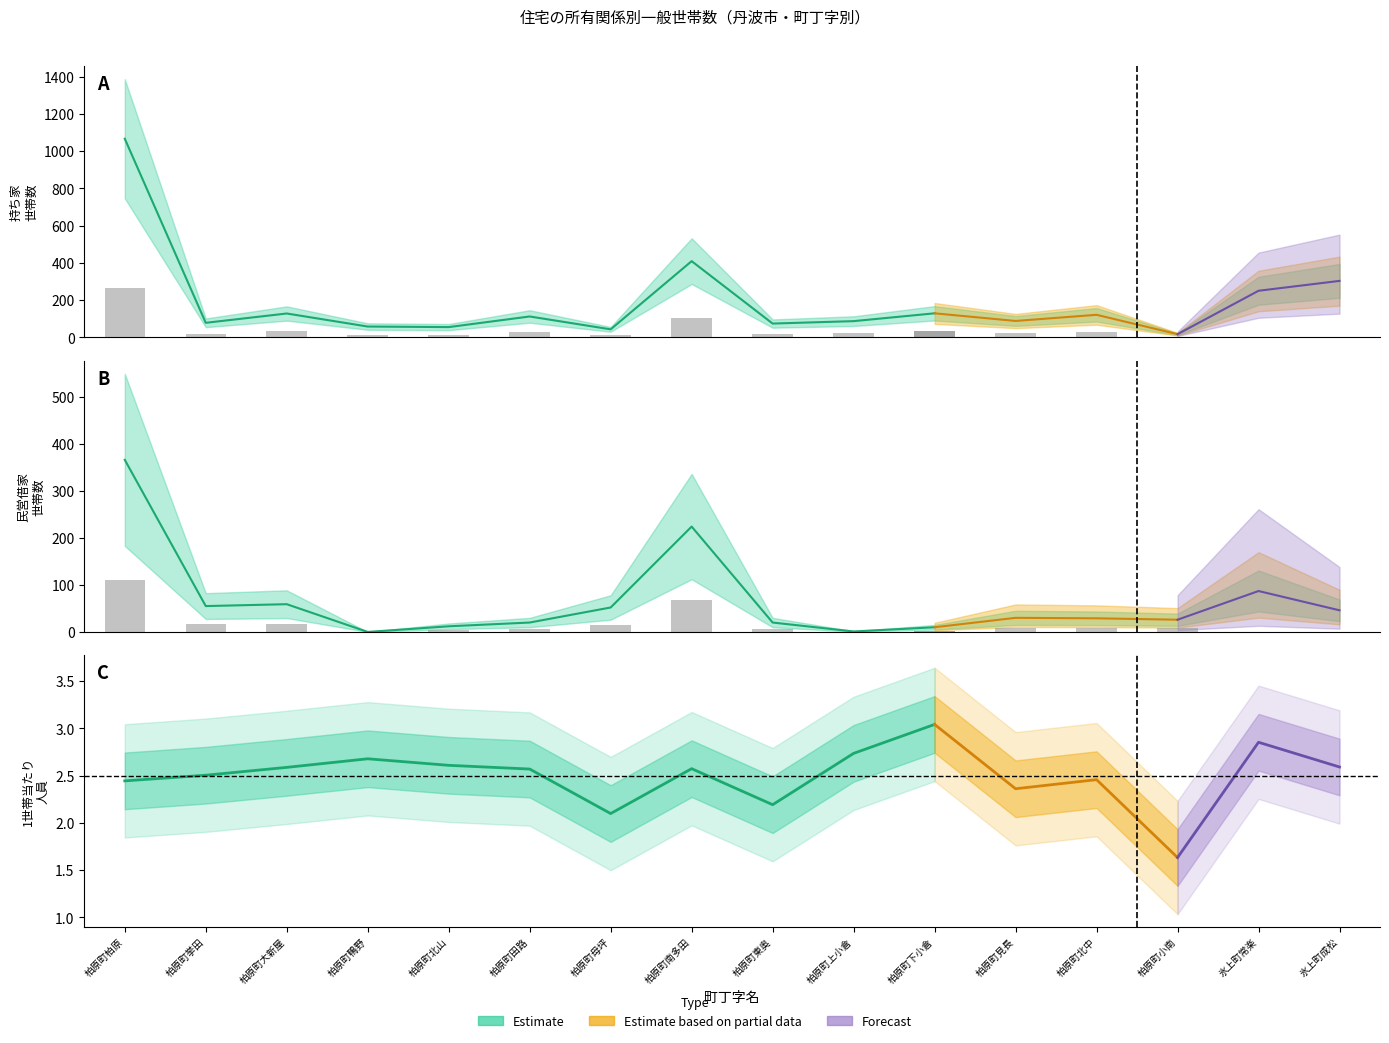

The 給与住宅 series shows 0 at 柏原町上小倉. True or false?

False